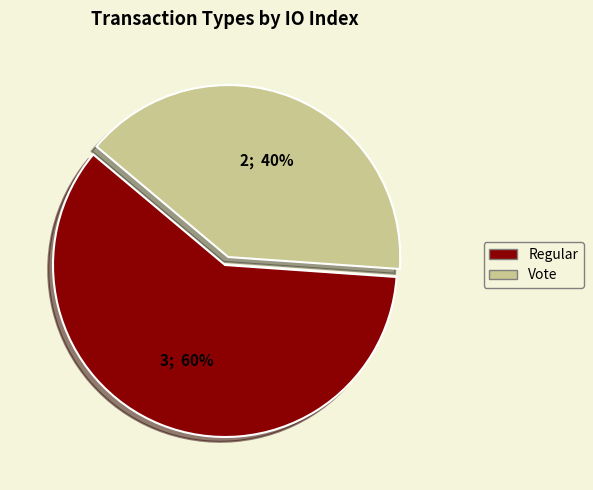

What is the largest slice in the pie chart?

Regular